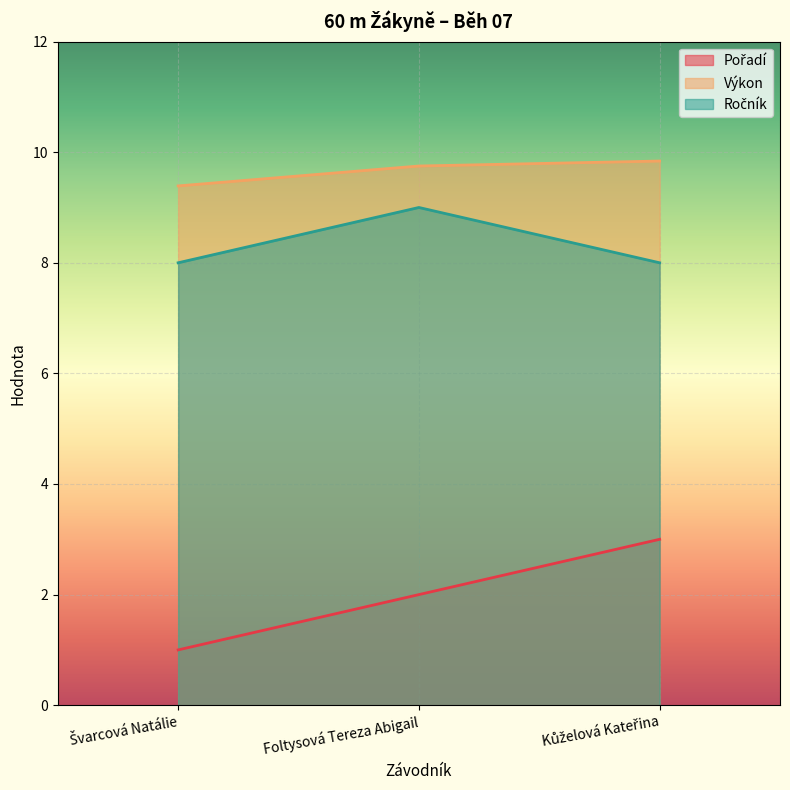

Reading left to right, what are all the values shown in this chart?

Pořadí: Švarcová Natálie=1.0	Foltysová Tereza Abigail=2.0	Kůželová Kateřina=3.0
Výkon: Švarcová Natálie=9.4	Foltysová Tereza Abigail=9.8	Kůželová Kateřina=9.8
Ročník: Švarcová Natálie=8.0	Foltysová Tereza Abigail=9.0	Kůželová Kateřina=8.0